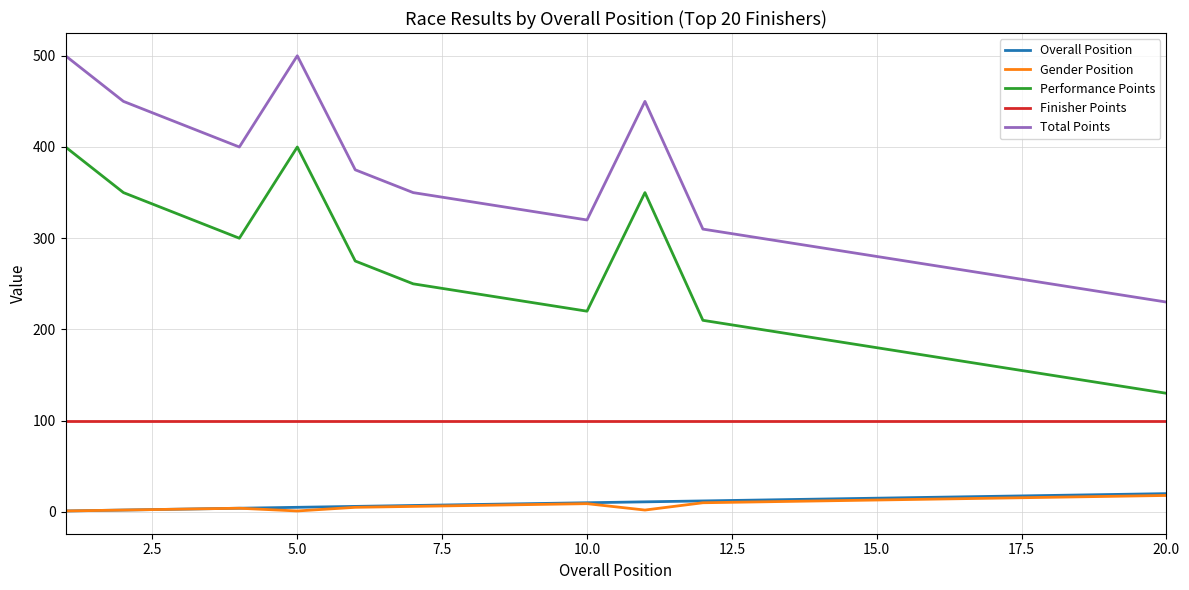

What is the highest value of the Total Points series?

500